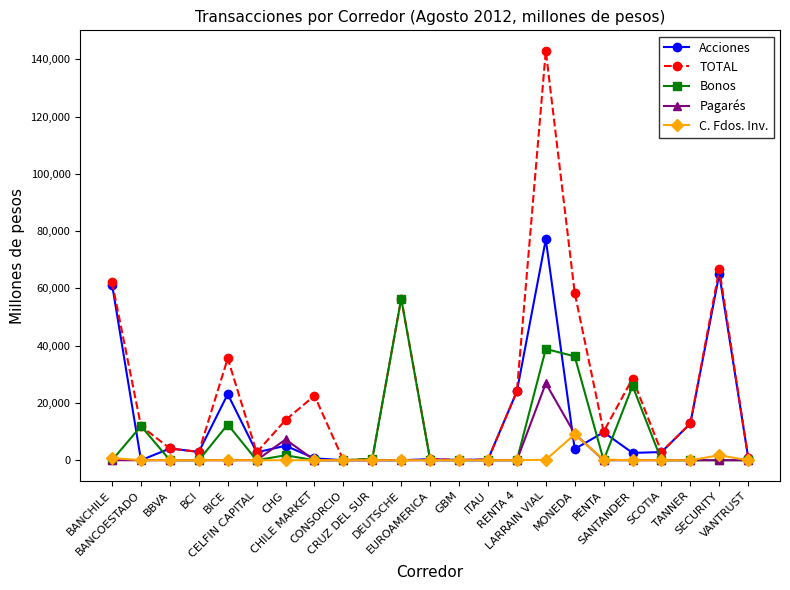

What position from the right is SECURITY?

2